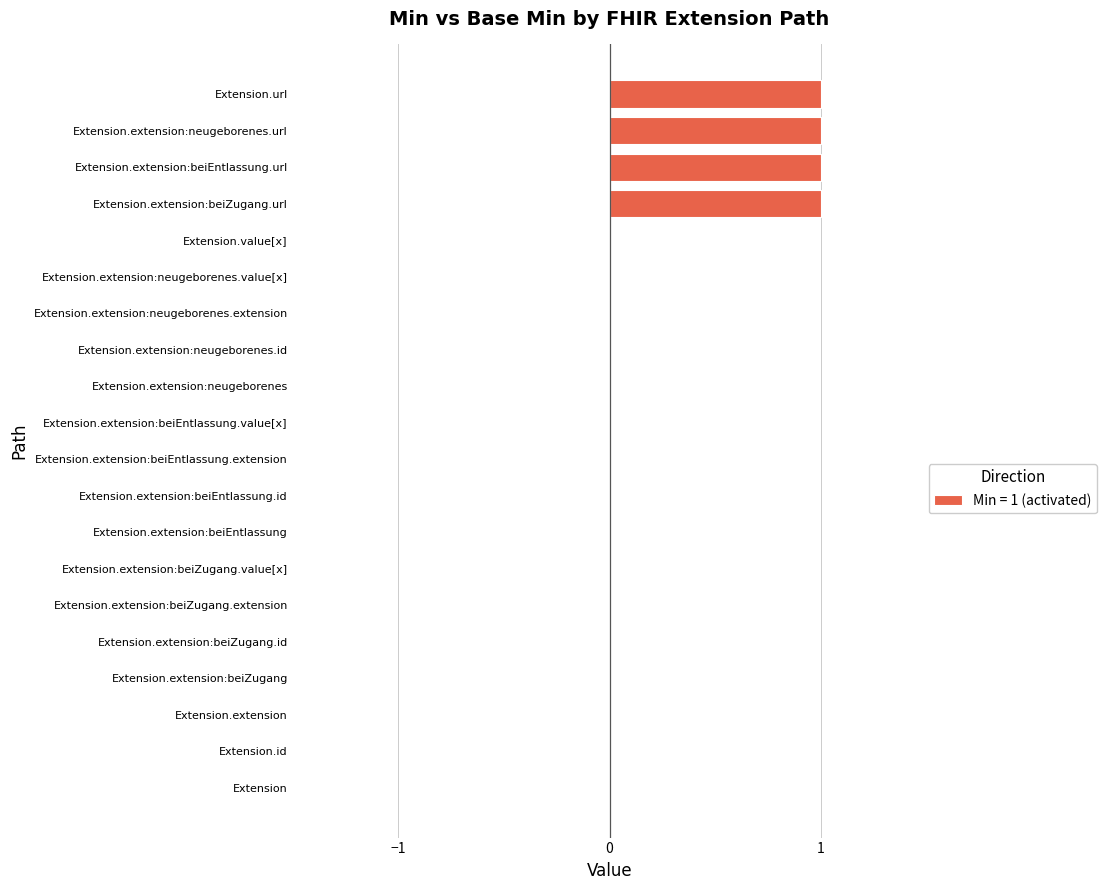

The value of min_values at 18 is 1. True or false?

False